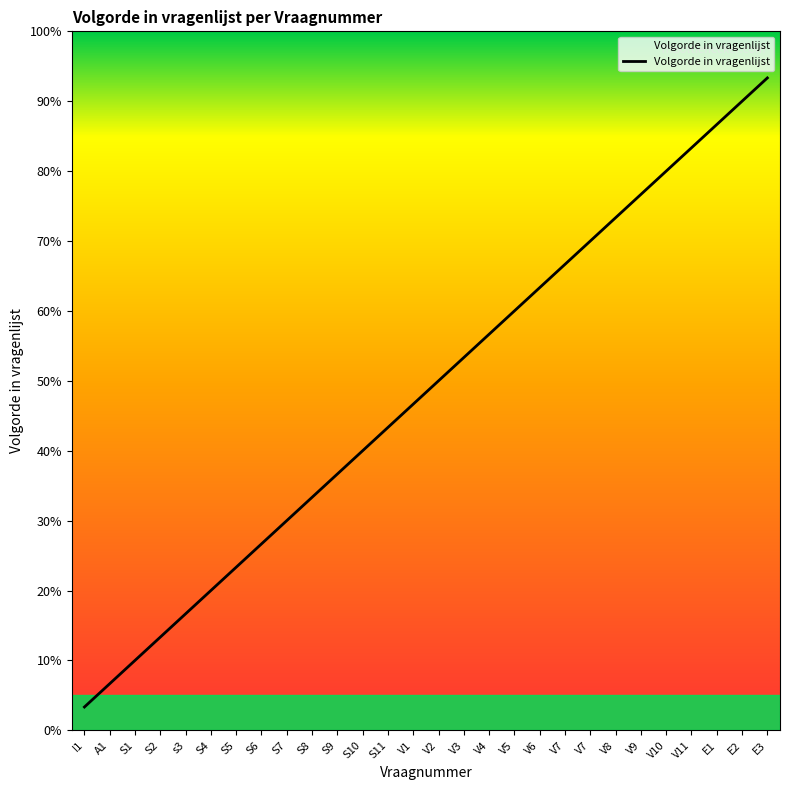

Between S6 and S8, which is larger?

S8